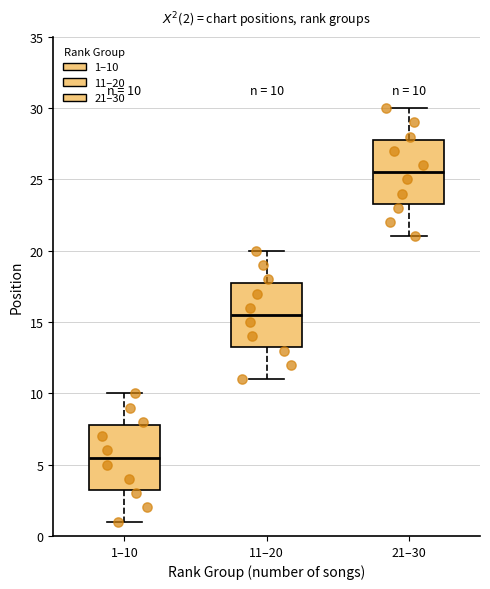

Which box has the lowest median line?

1–10